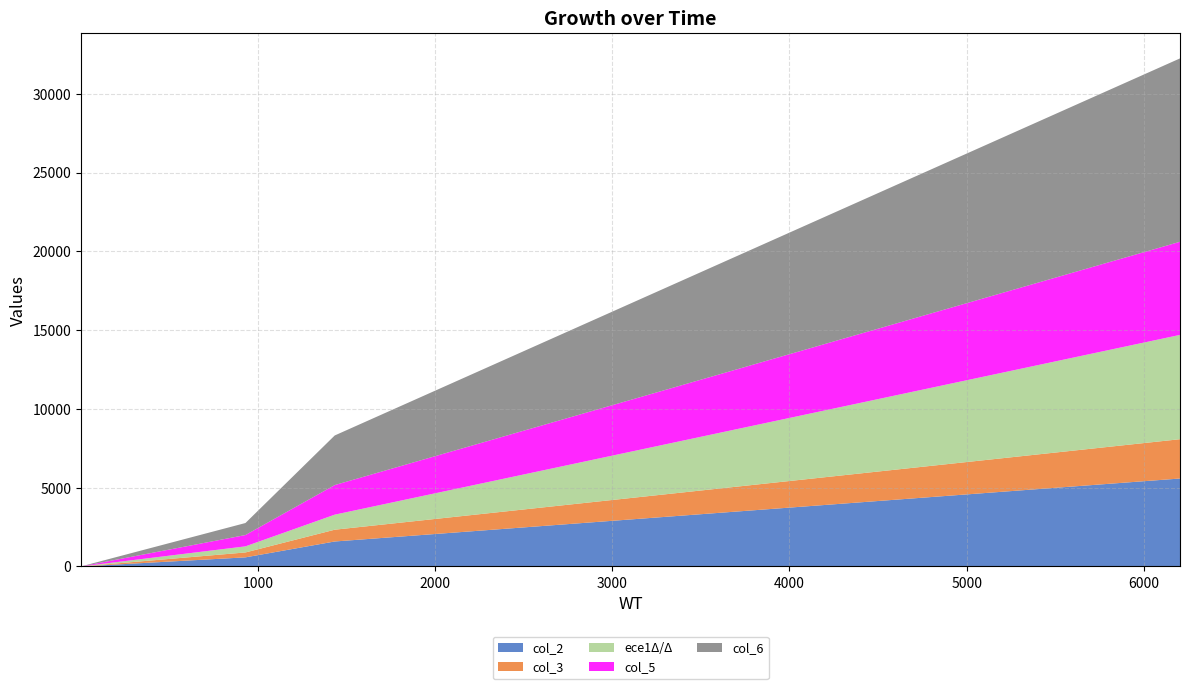

Reading right to left, what are all the values shown in this chart?

col_2: 5582.3	1586.3	579.2	1.0
col_3: 2494.5	747.6	311.8	1.0
ece1Δ/Δ: 6619.2	954.5	386.4	1.0
col_5: 5908.4	1877.4	718.7	1.0
col_6: 11636.5	3147.5	762.0	1.0